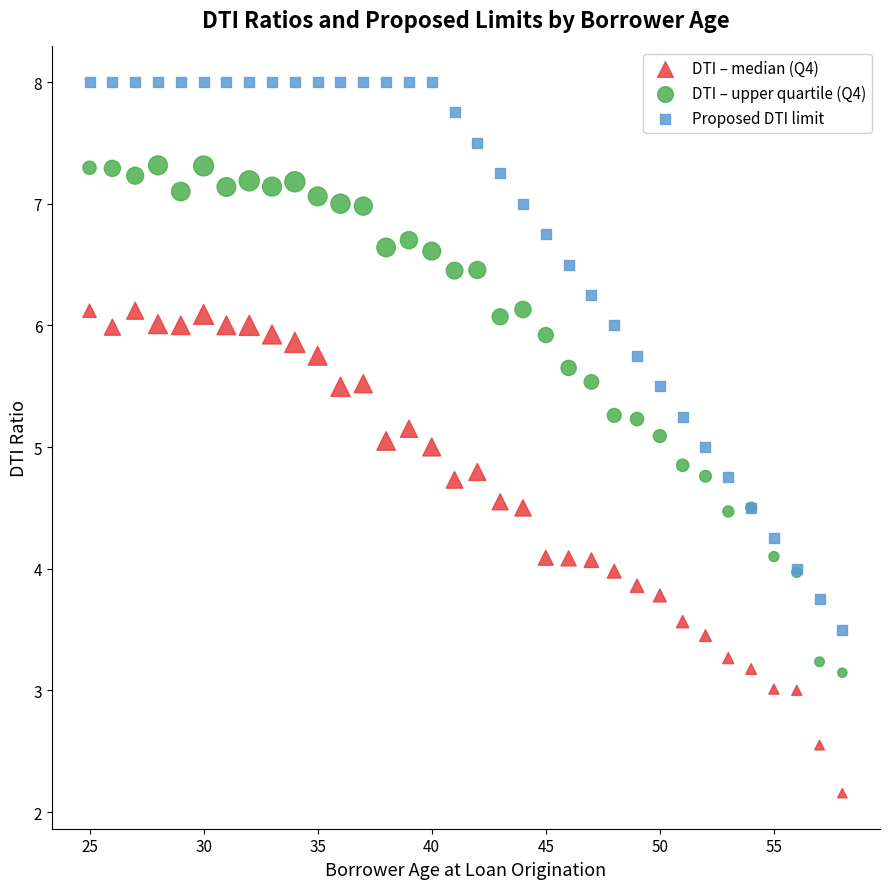

Which series has the widest spread of Y values?

Proposed DTI limit